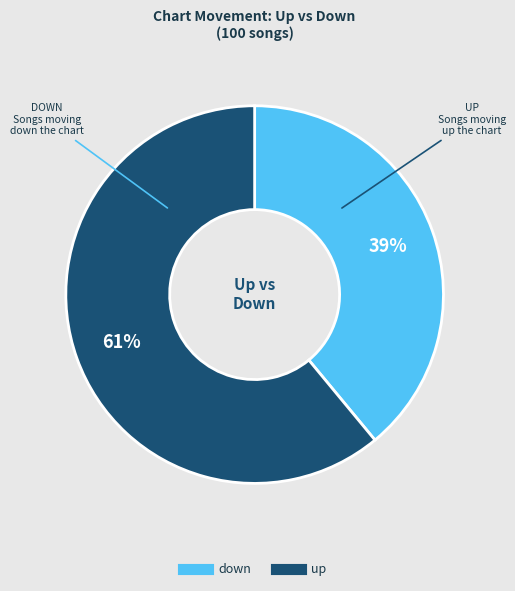

How many segments does this pie chart have?

2